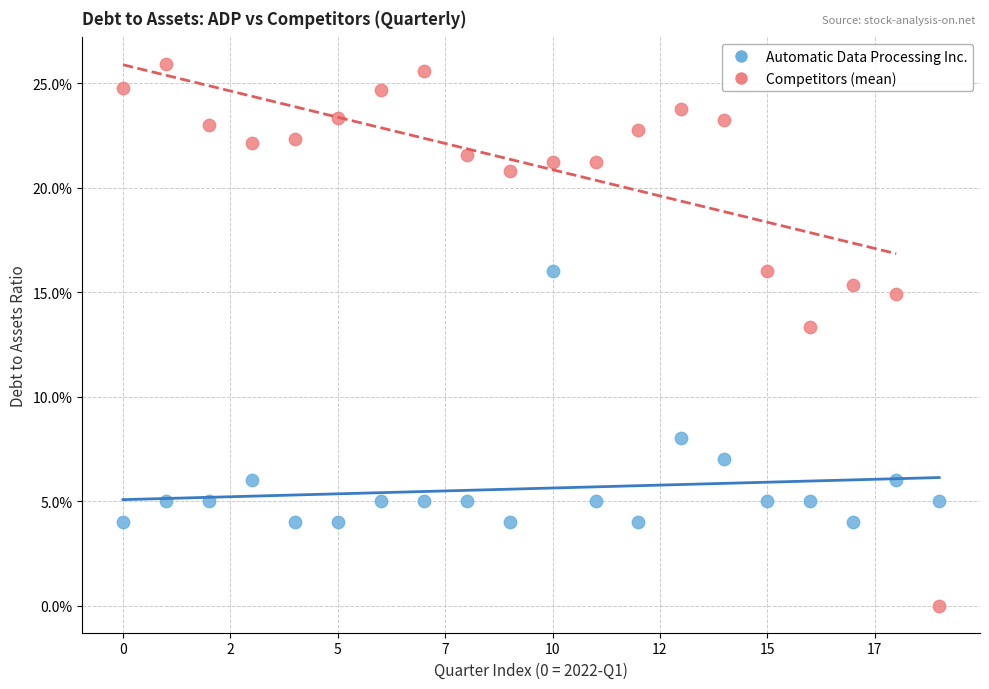

Which series reaches the maximum Y coordinate?

Competitors (mean)